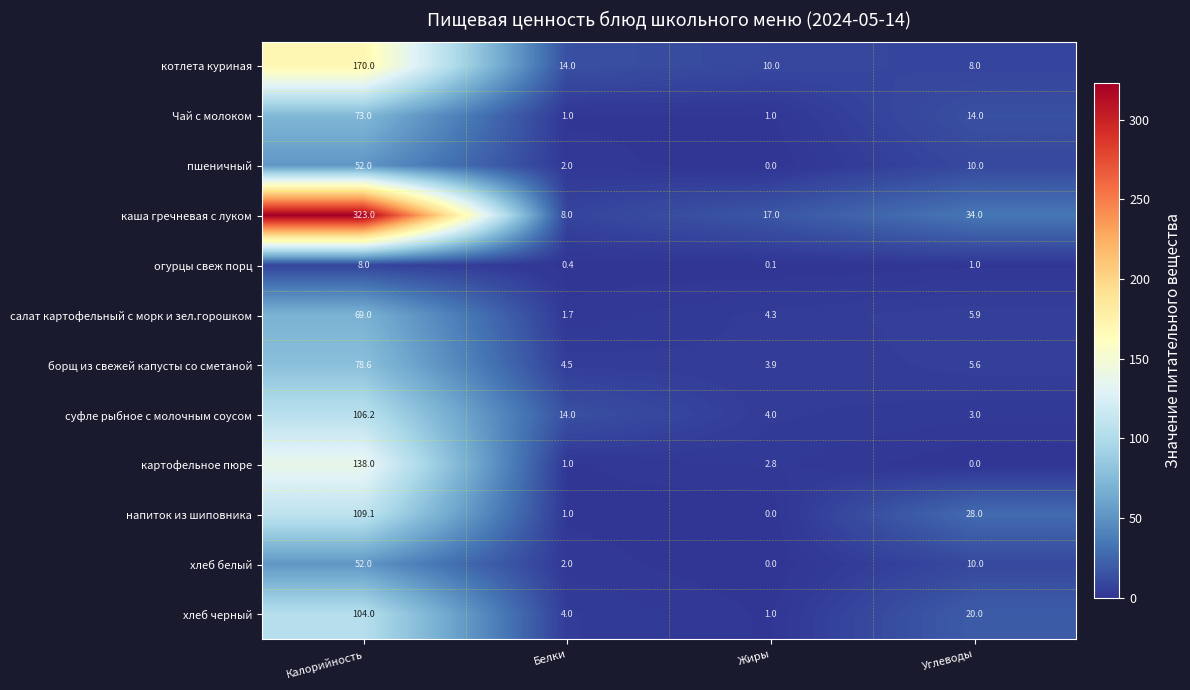

What is the difference between the салат картофельный с морк и зел.горошком values at Белки and Углеводы?

4.2